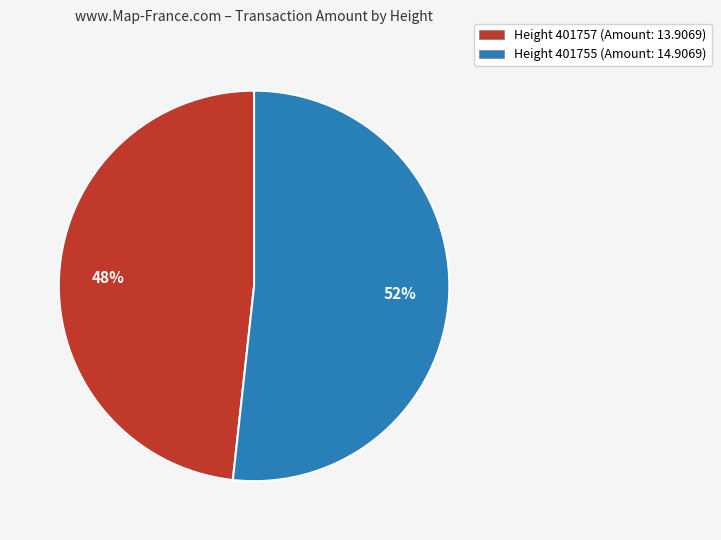

What is the majority slice?

Height 401755 (Amount: 14.9069)